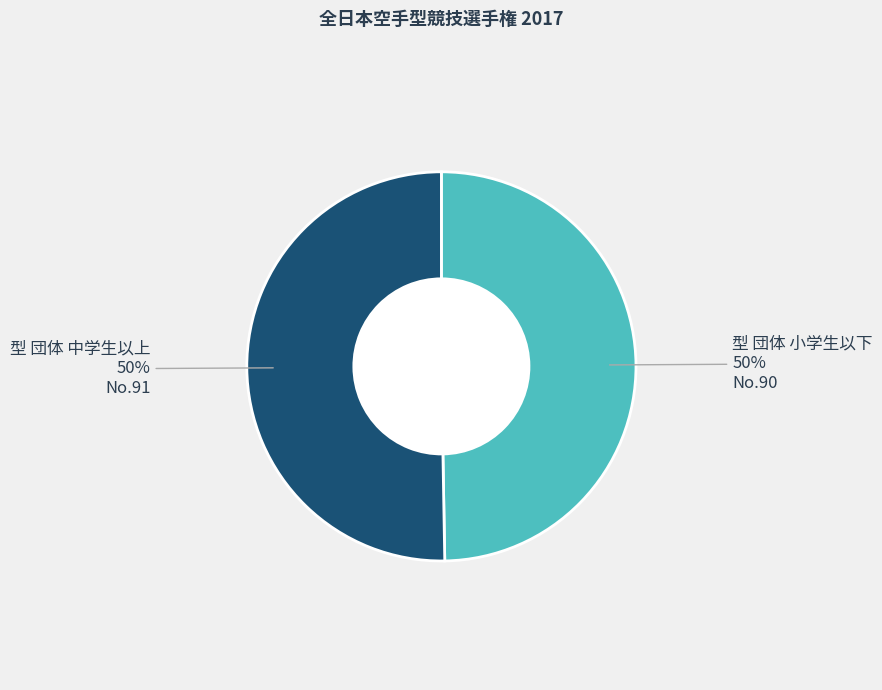

What percentage is the 型 団体 小学生以下 slice, to the nearest percent?

50%